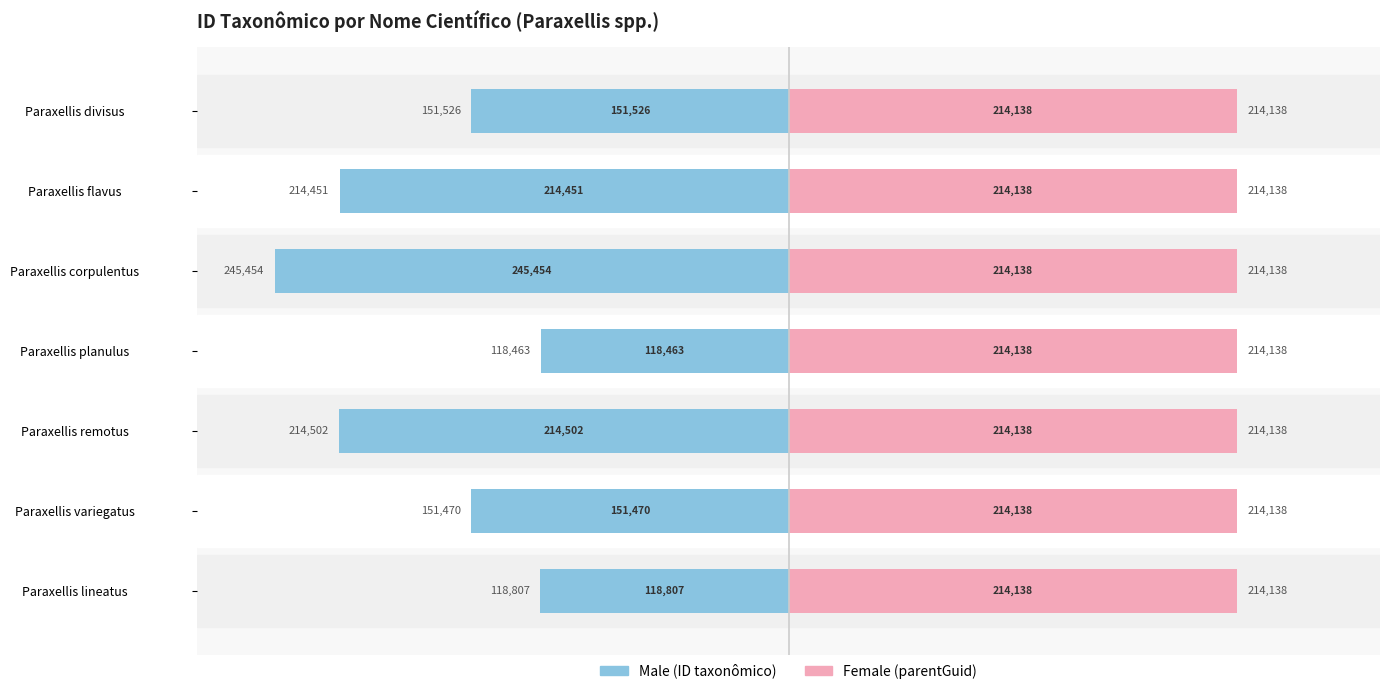

What are all the series names shown in the legend?

Male, Female